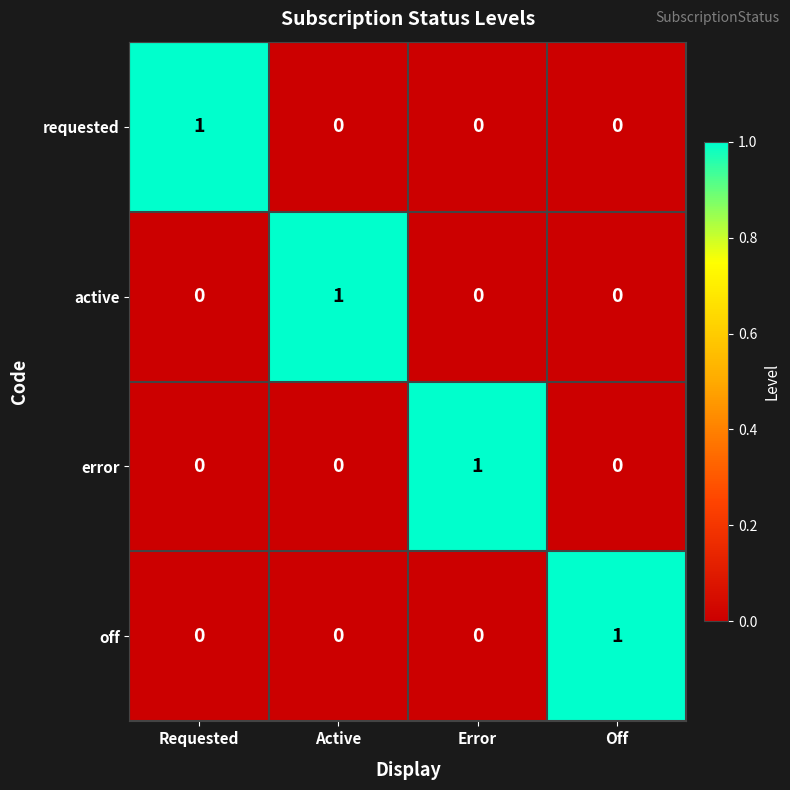

How many distinct data groups are displayed?

4